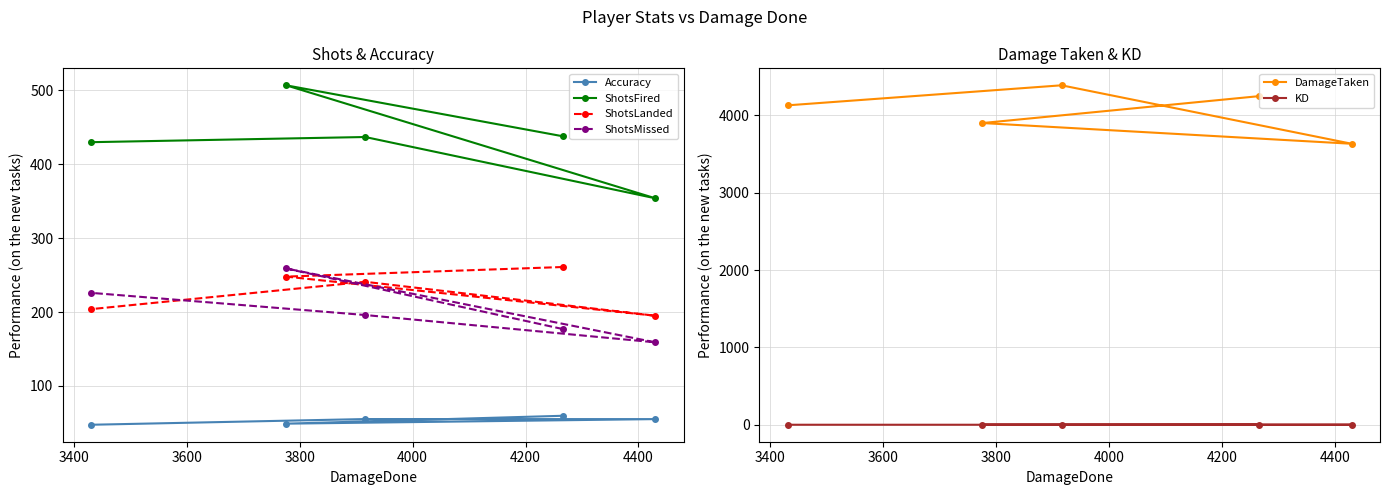

What is the minimum value for Accuracy?

47.4